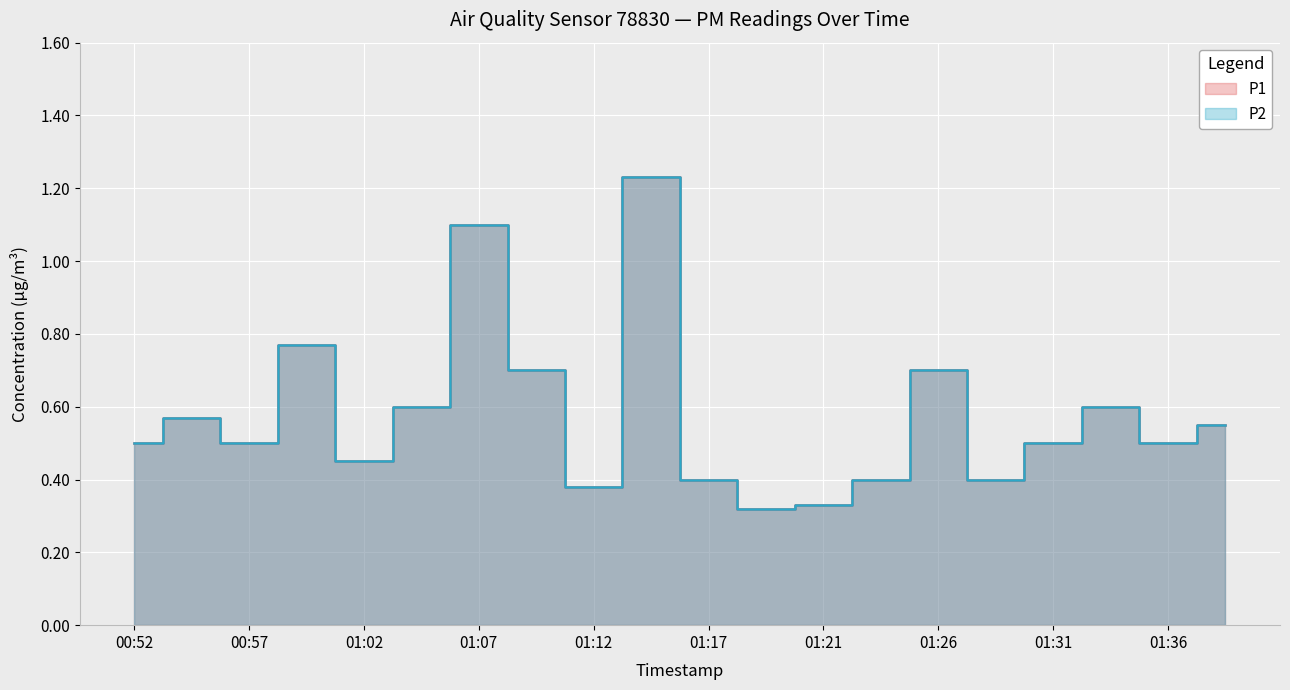

Reading right to left, what are all the values shown in this chart?

P1: 01:38=0.6	01:36=0.5	01:33=0.6	01:31=0.5	01:29=0.4	01:26=0.7	01:24=0.4	01:21=0.3	01:19=0.3	01:17=0.4	01:14=1.2	01:12=0.4	01:09=0.7	01:07=1.1	01:04=0.6	01:02=0.5	01:00=0.8	00:57=0.5	00:55=0.6	00:52=0.5
P2: 01:38=0.6	01:36=0.5	01:33=0.6	01:31=0.5	01:29=0.4	01:26=0.7	01:24=0.4	01:21=0.3	01:19=0.3	01:17=0.4	01:14=1.2	01:12=0.4	01:09=0.7	01:07=1.1	01:04=0.6	01:02=0.5	01:00=0.8	00:57=0.5	00:55=0.6	00:52=0.5